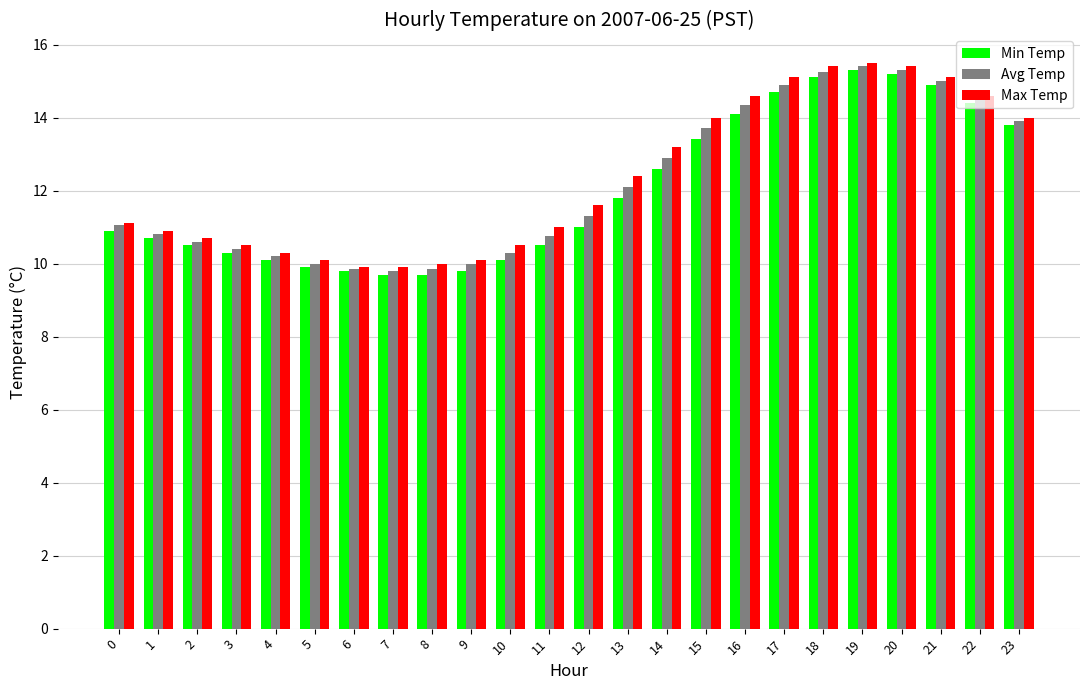

List the series in order of their overall mean, highest first.

Max Temp, Avg Temp, Min Temp